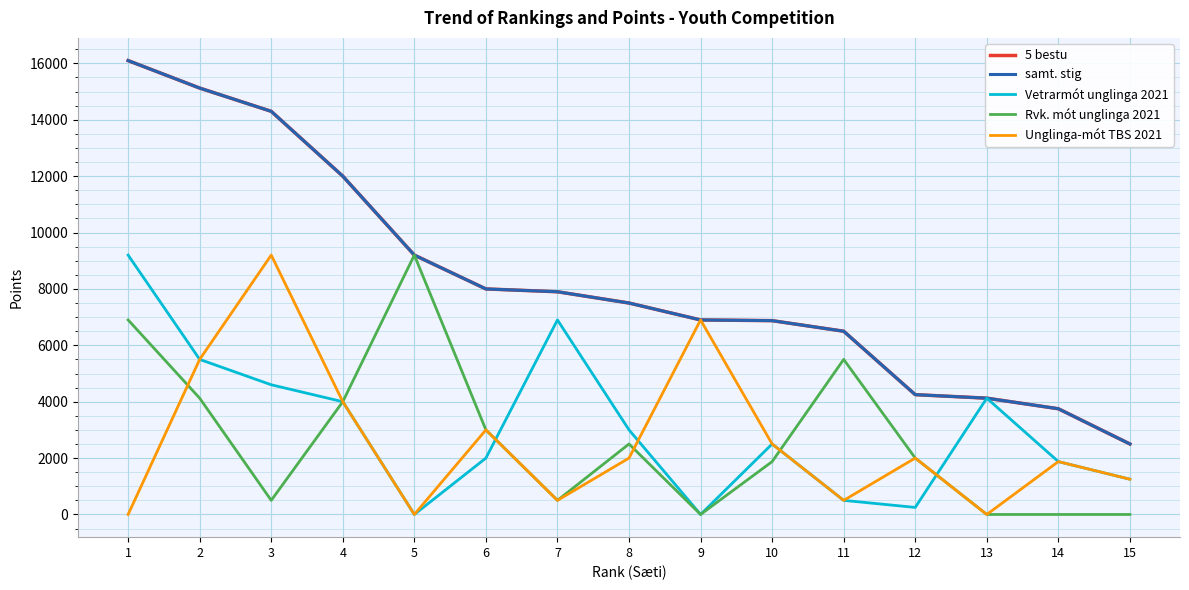

Is this an area chart (filled region under the line)?

No